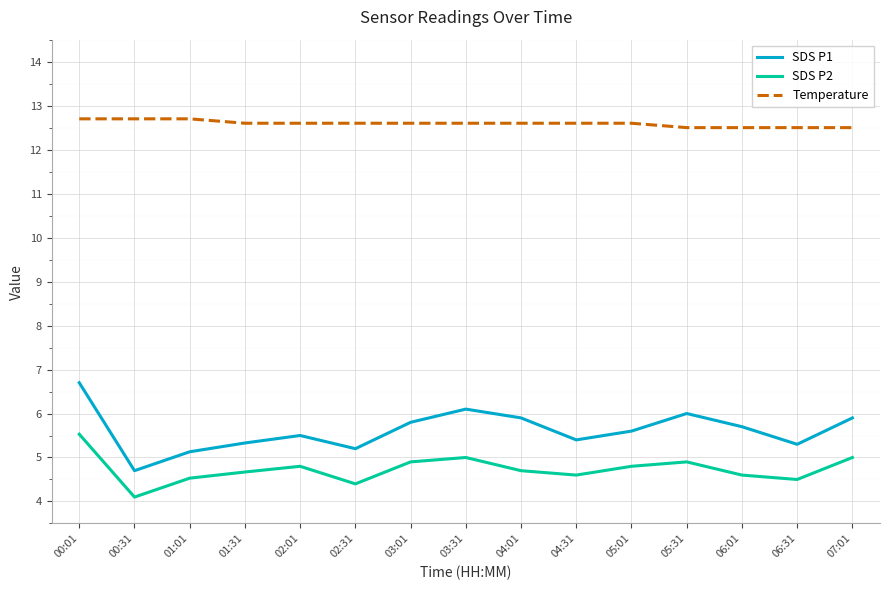

Which series has the widest spread of values?

SDS P1